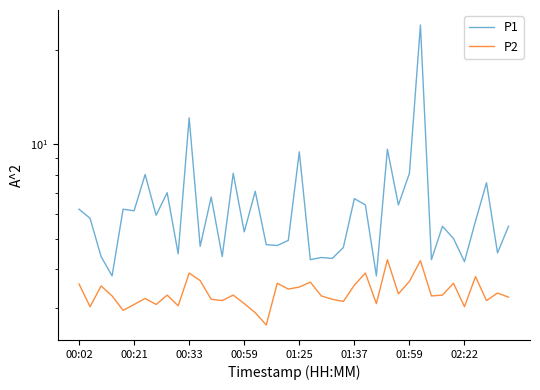

What is the sum of all P2 values?

134.6